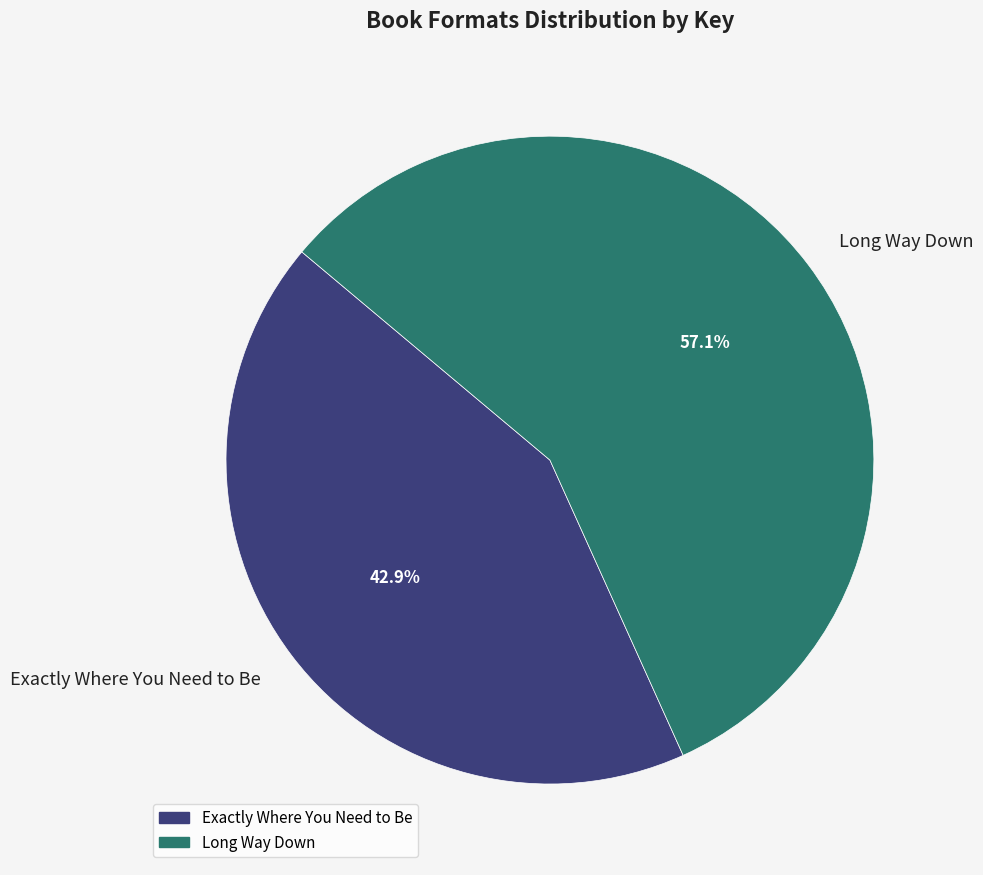

Is there a majority slice in this chart?

Yes